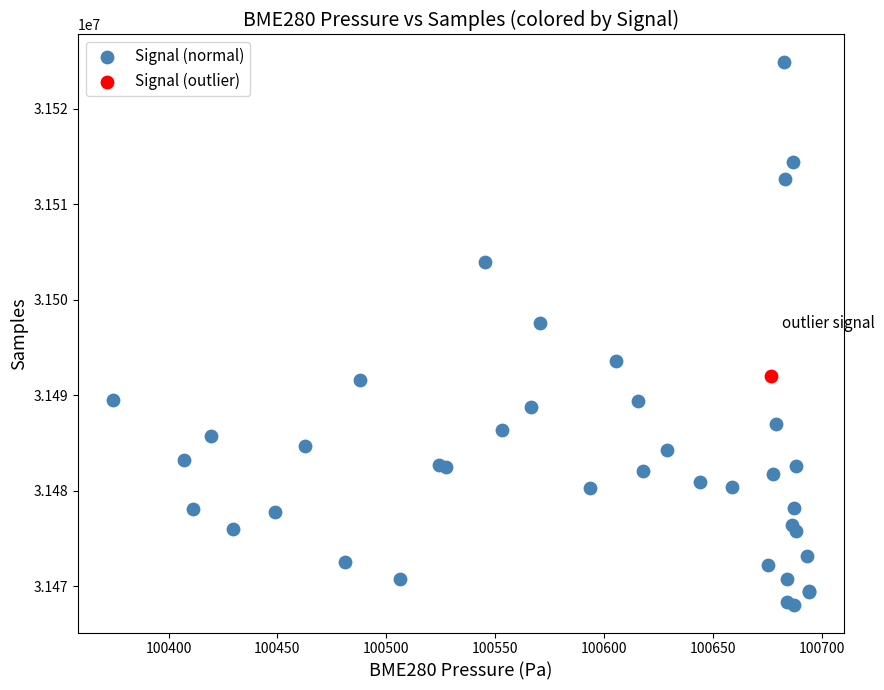

What are all the series names shown in the legend?

Signal (normal), Signal (outlier)